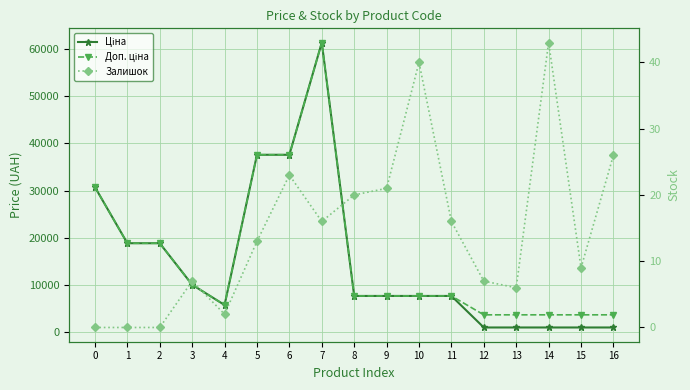

Rank the series at 9 from lowest to highest value.

Залишок, Ціна, Доп. ціна